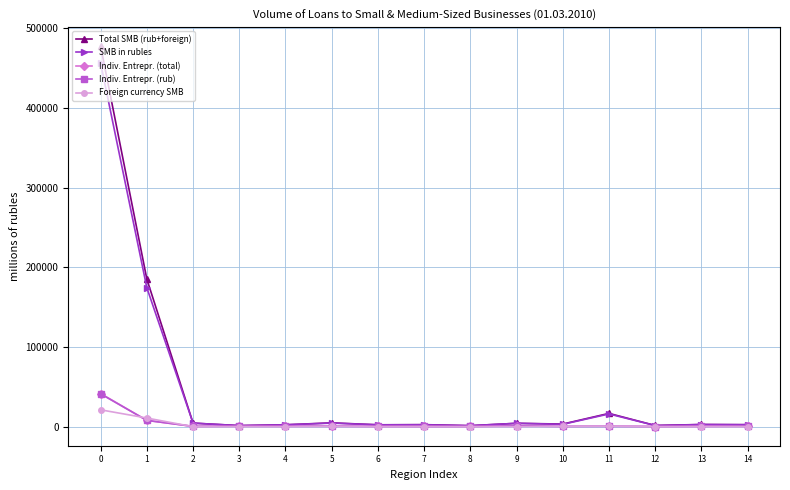

Is it true that Indiv. Entrepr. (total) equals 73614 at 0?

False